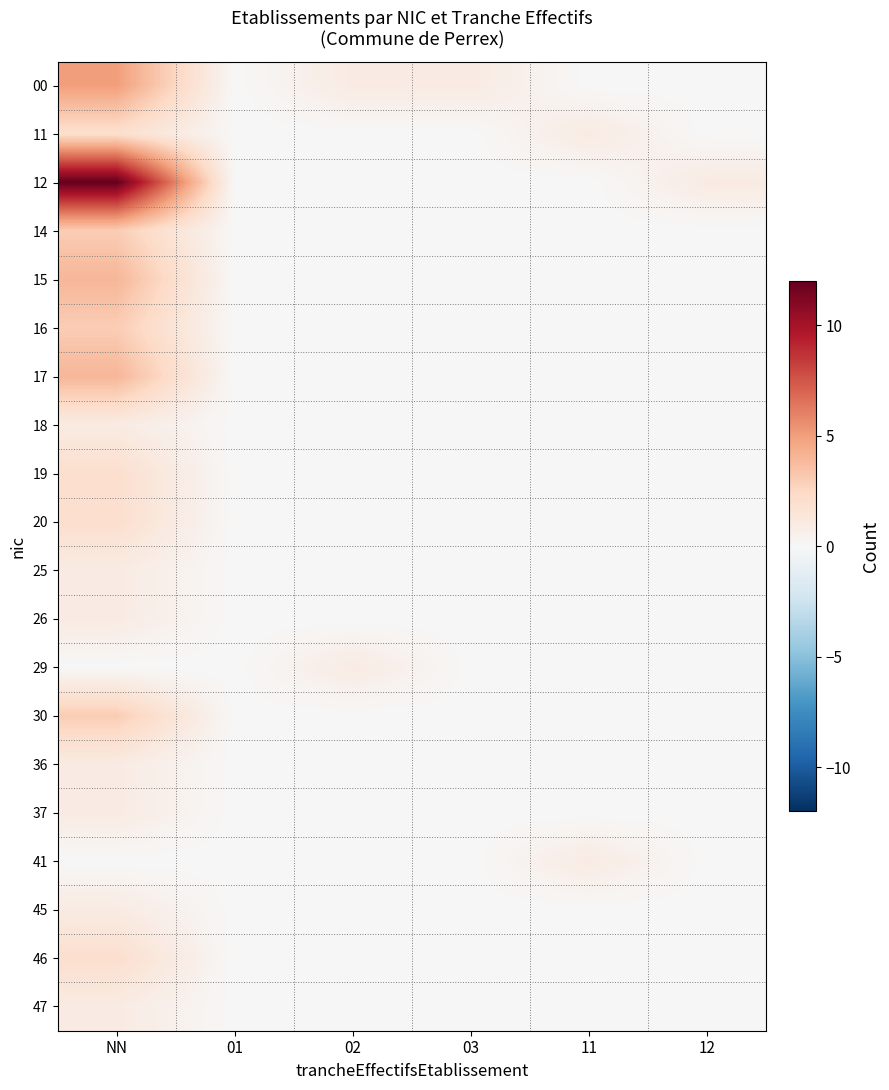

What is the total value across all series at 02?

2